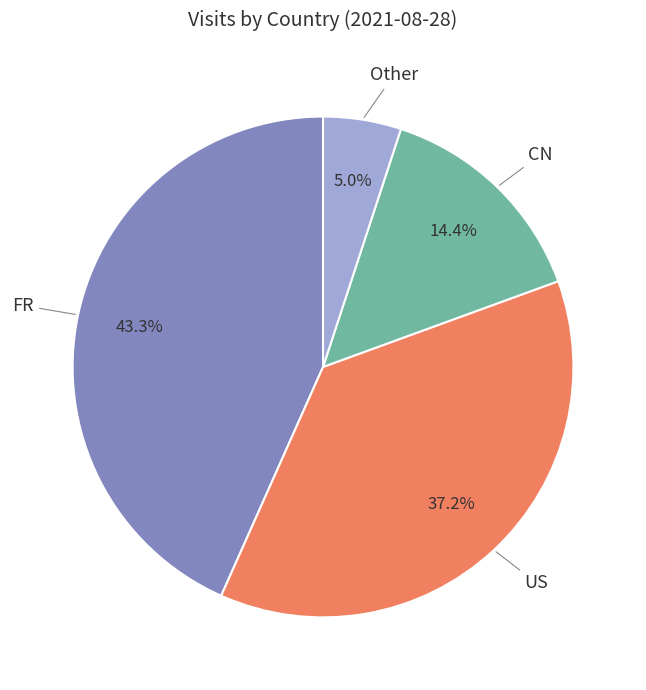

How many slices are in this pie chart?

4